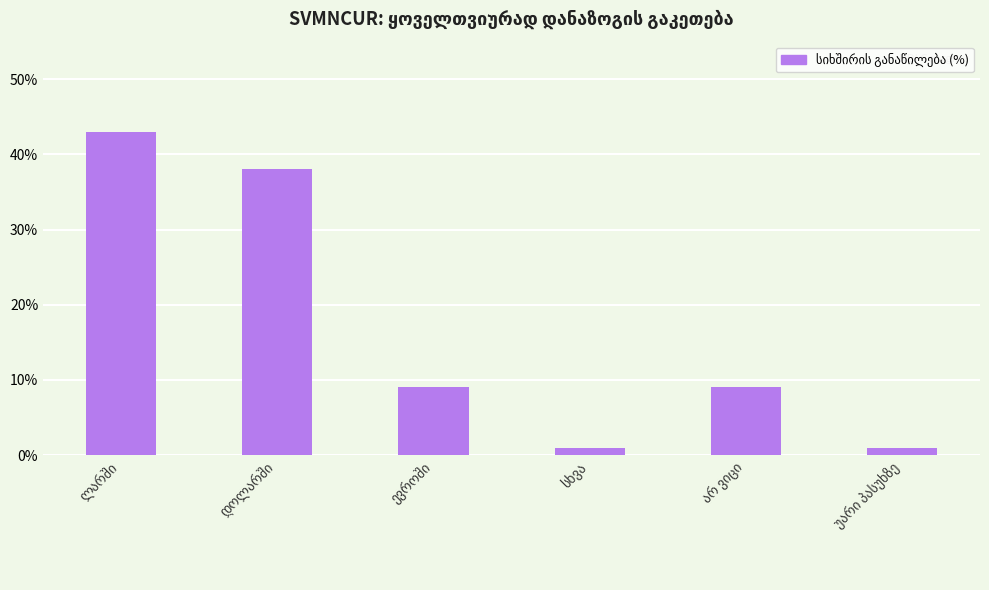

Reading right to left, what are all the values shown in this chart?

1	9	1	9	38	43